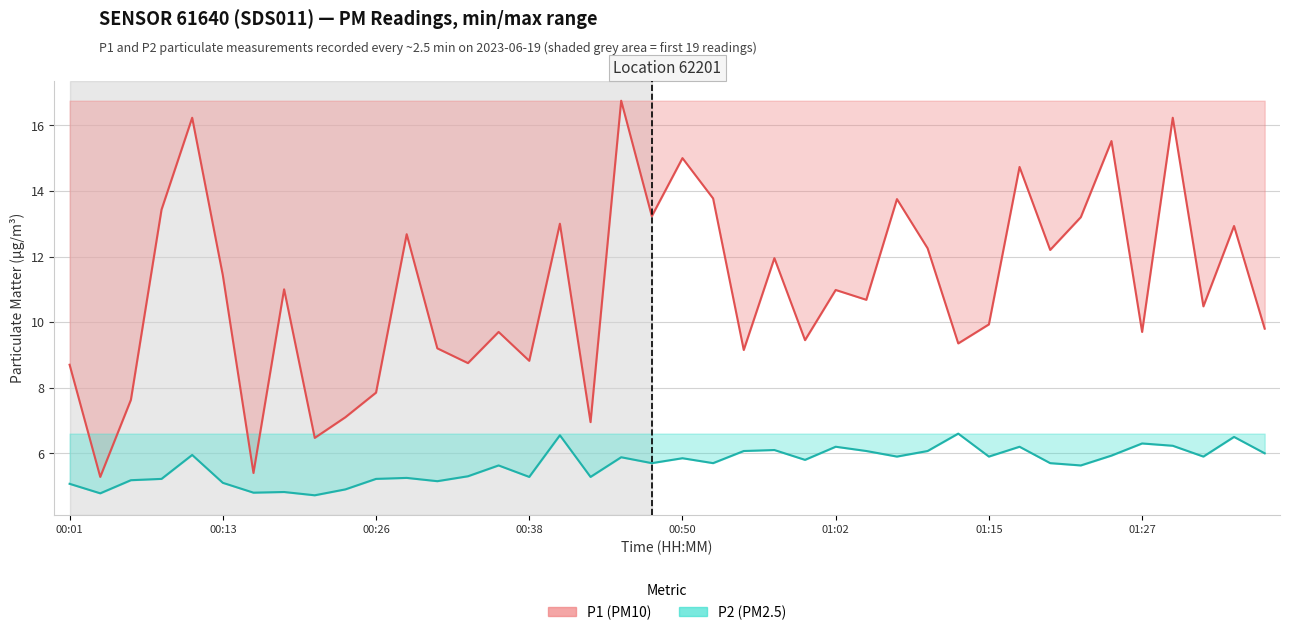

Rank the series by their maximum value, from lowest to highest.

P2 line, P1 line